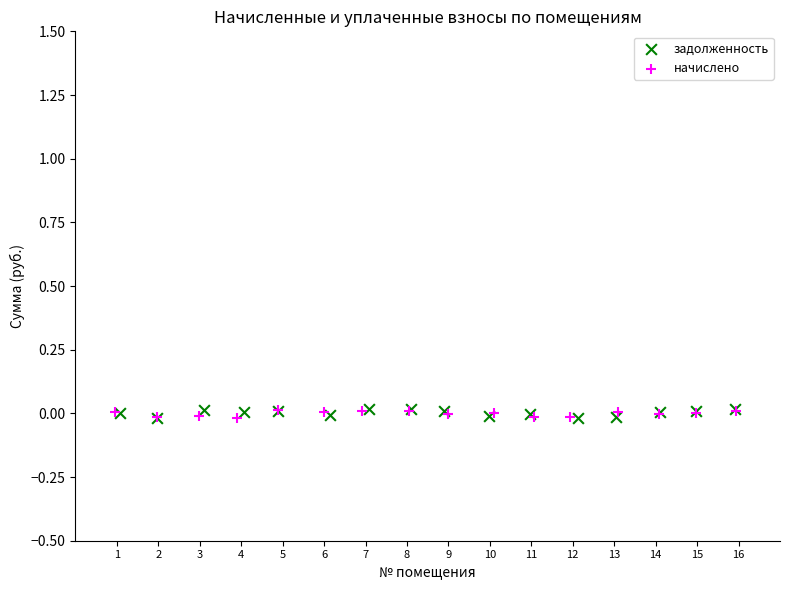

What are all the series names shown in the legend?

задолженность, начислено